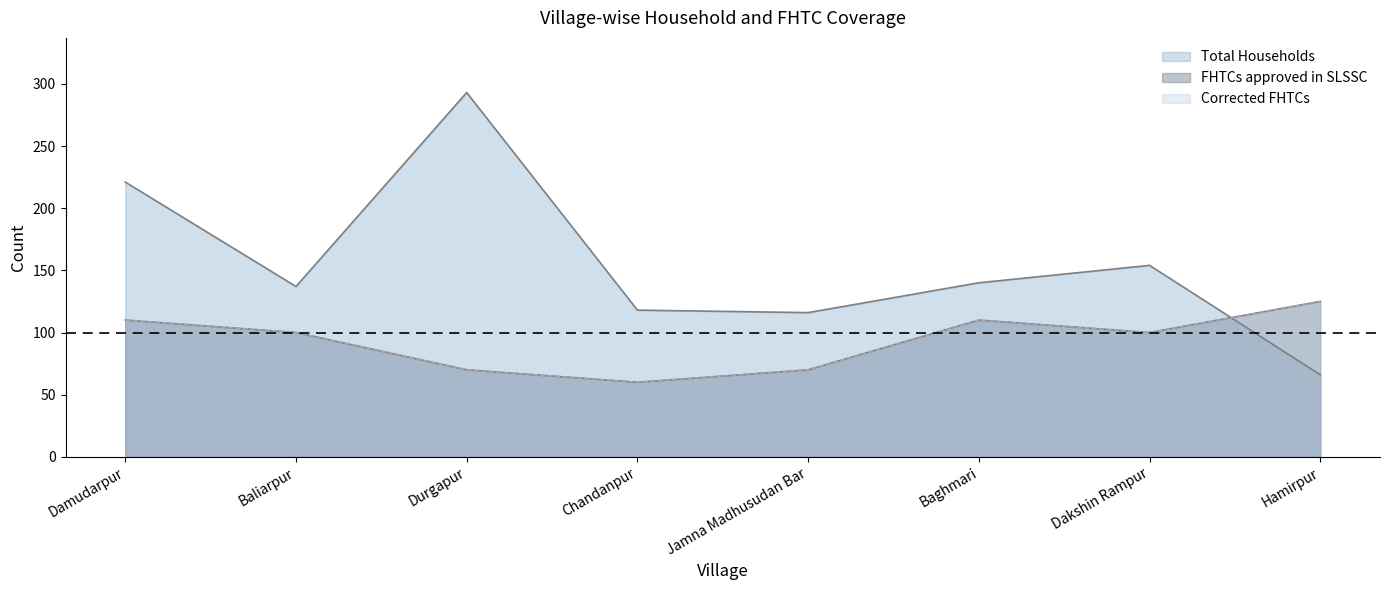

What is the lowest value of the Corrected FHTCs series?

60